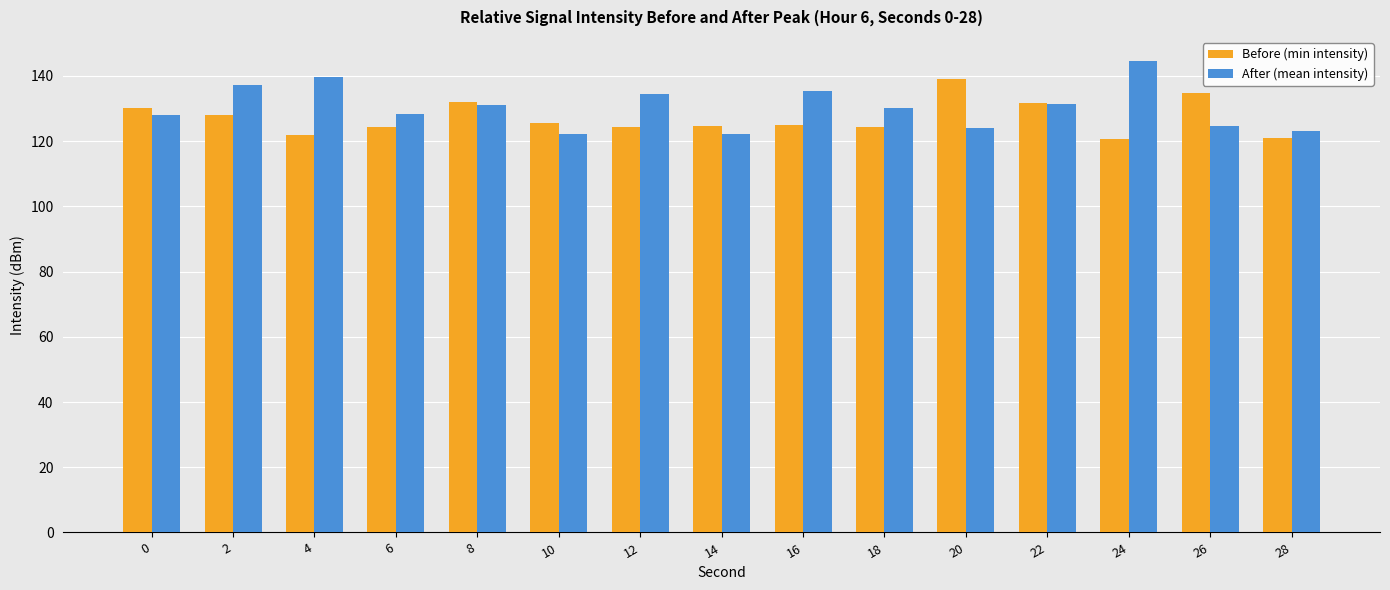

What is the smallest value displayed?

120.8